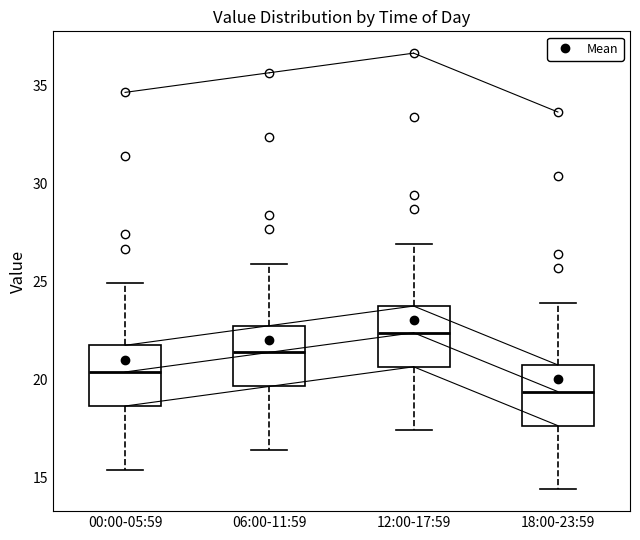

Which box has the highest median line?

12:00-17:59